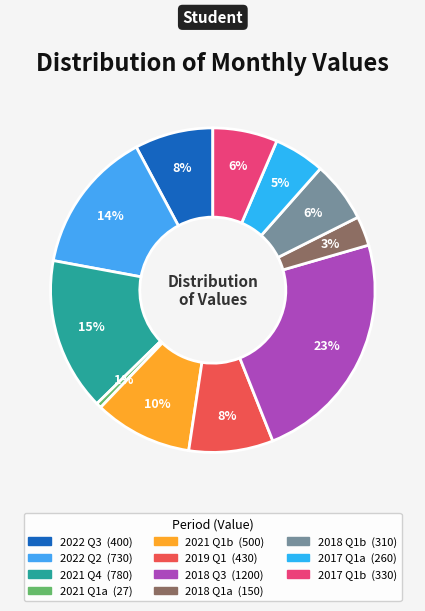

Count the number of slices in the pie.

11